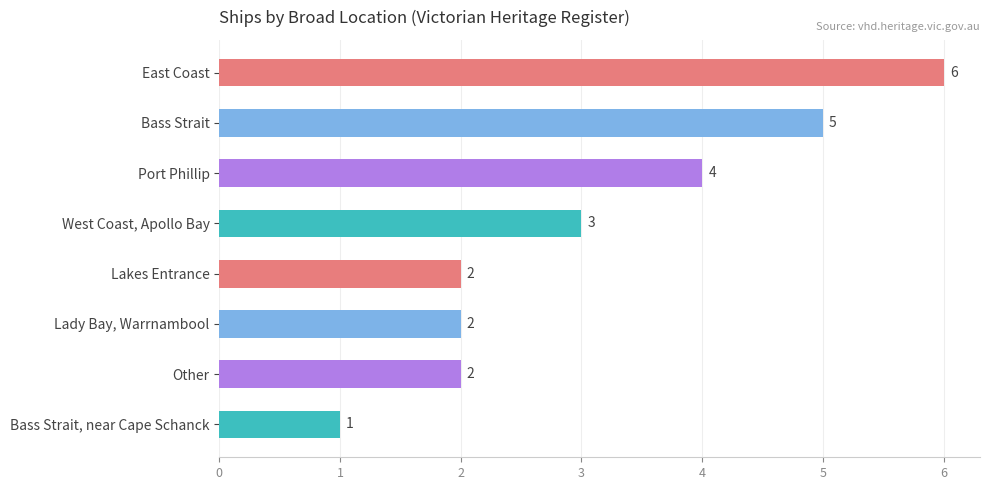

How many data points are less than 3?

4